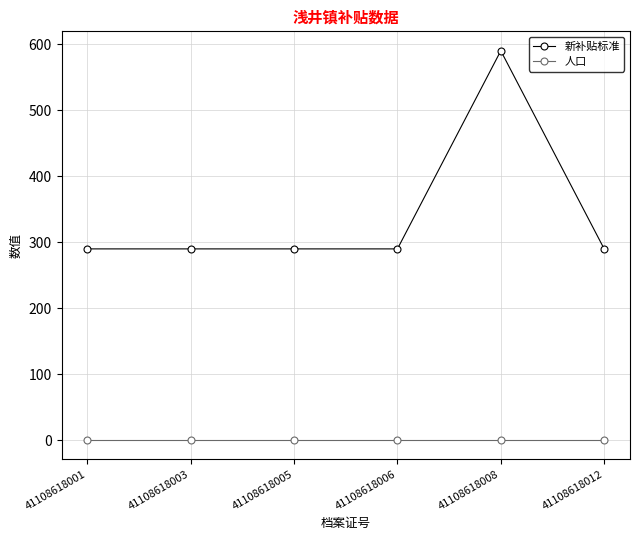

The 人口 series shows 1 at 41108618006. True or false?

True